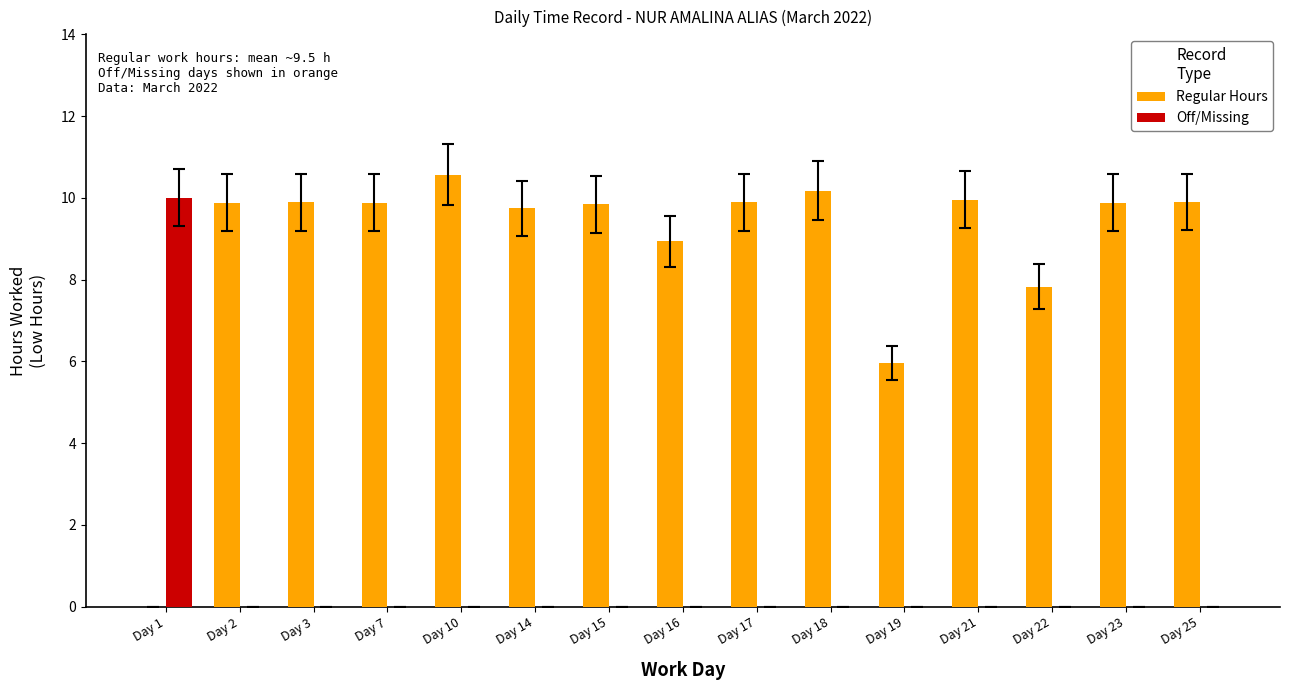

How many data points does each series have?

15